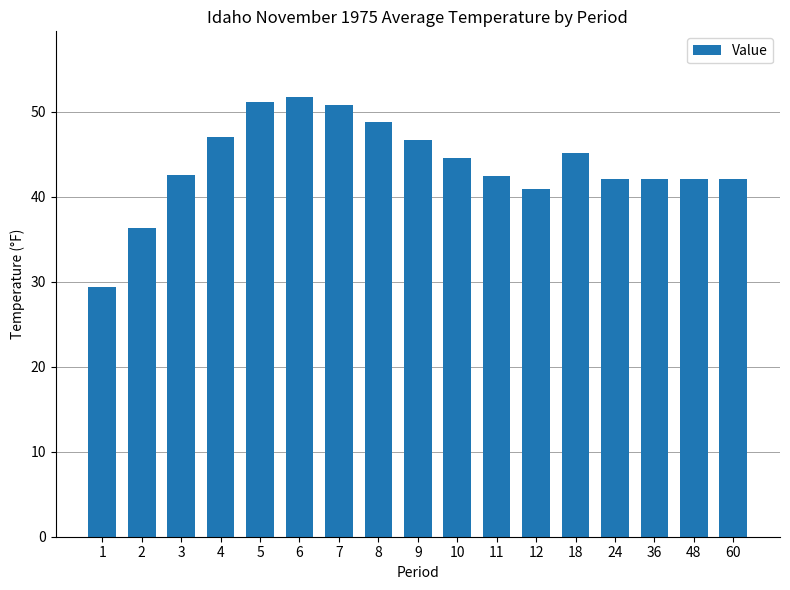

The value at 7 is 50.8. True or false?

True